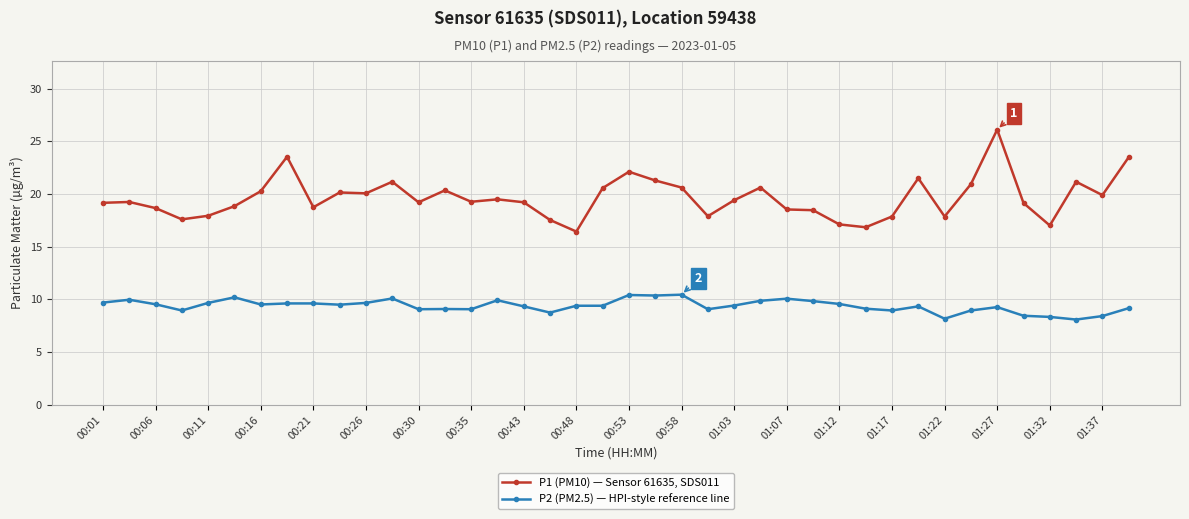

True or false: P2 (PM2.5) — HPI-style reference line and P1 (PM10) — Sensor 61635, SDS011 intersect in this chart.

False